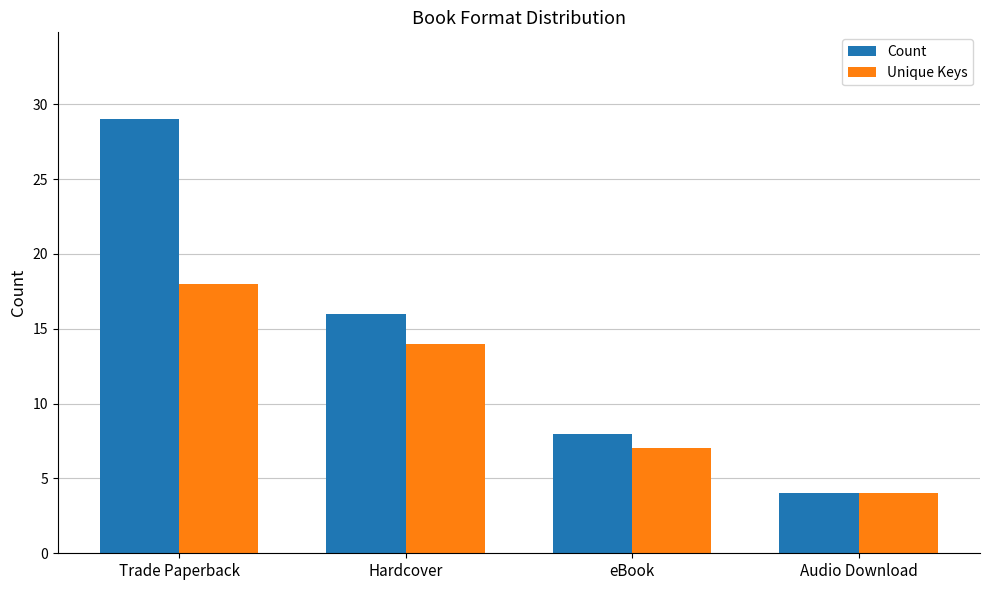

What is the sum of all Unique Keys values?

43